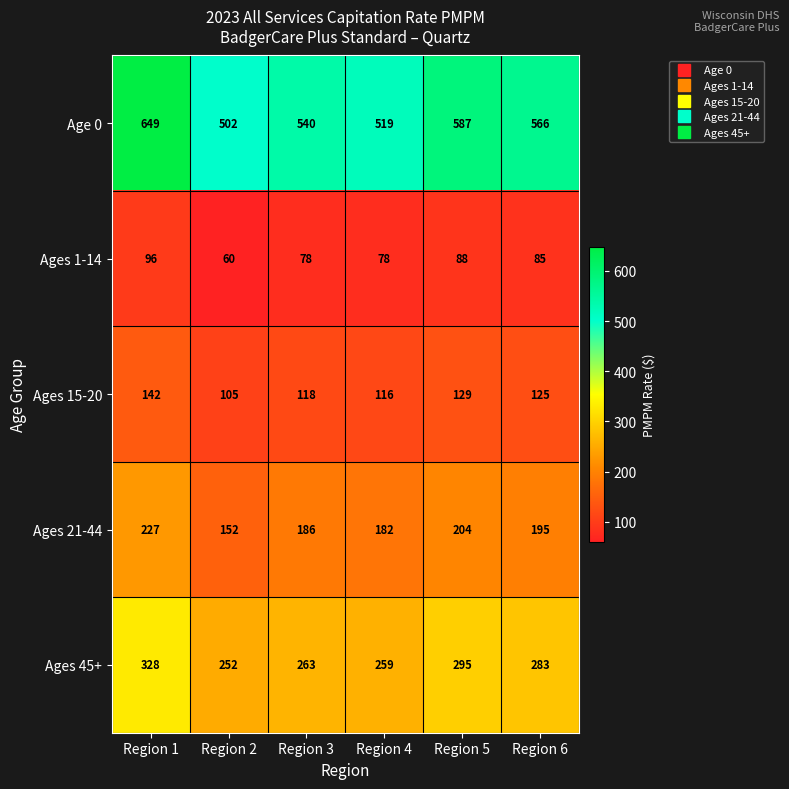

At which label does Ages 1-14 first exceed 85?

Region 1